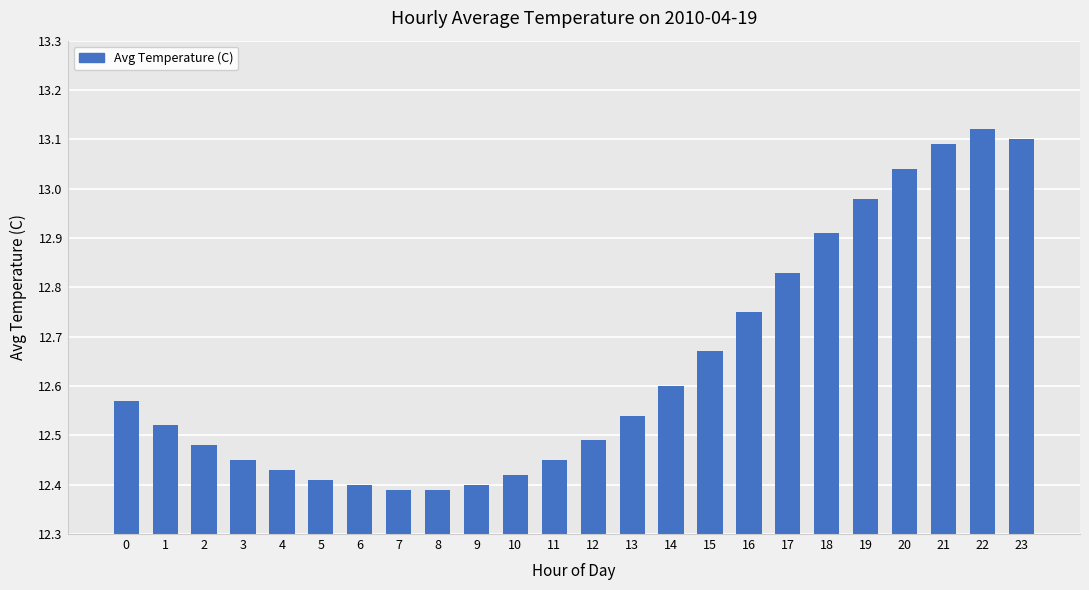

What is the difference between the second highest and second lowest values?

0.7